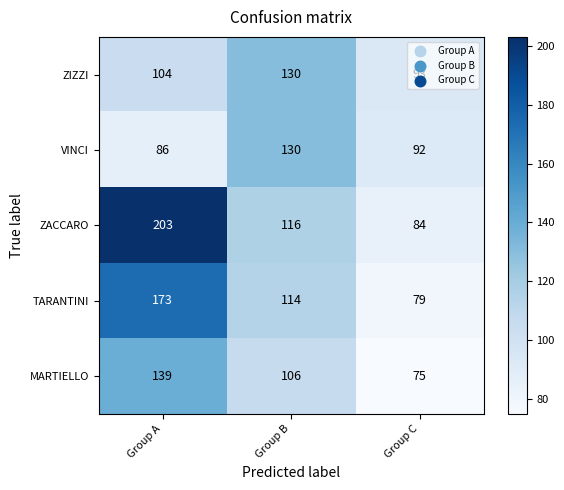

What is the minimum value shown in the chart?

75